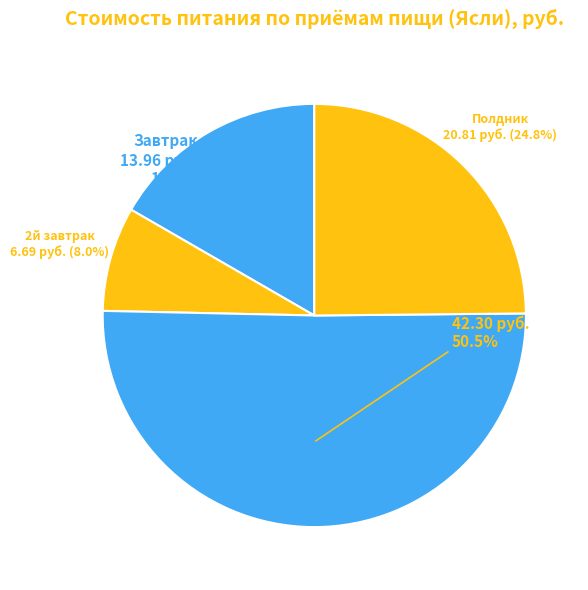

Count the number of slices in the pie.

4